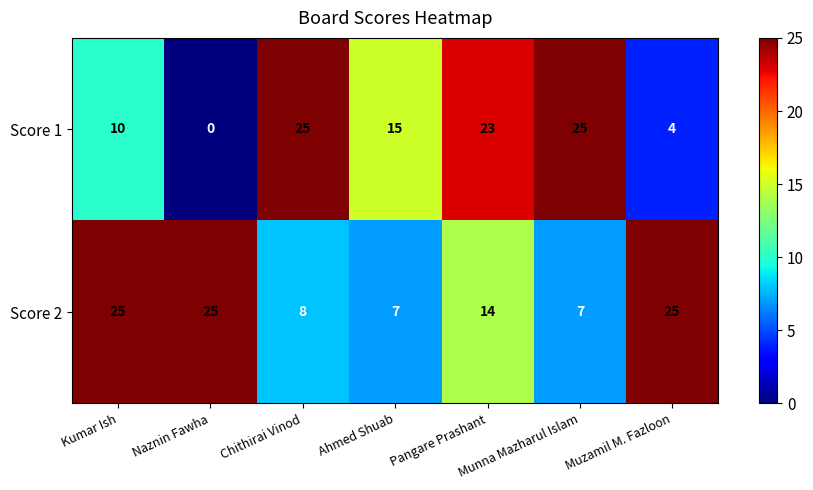

Which series has the largest range (max minus min)?

Score 1